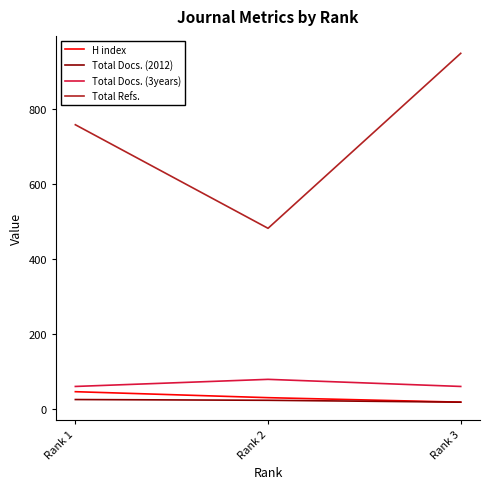

What is the highest value of the Total Refs. series?

950